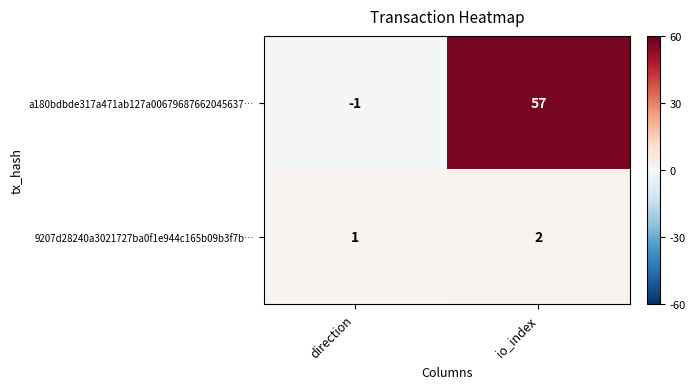

How many data points does each series have?

2